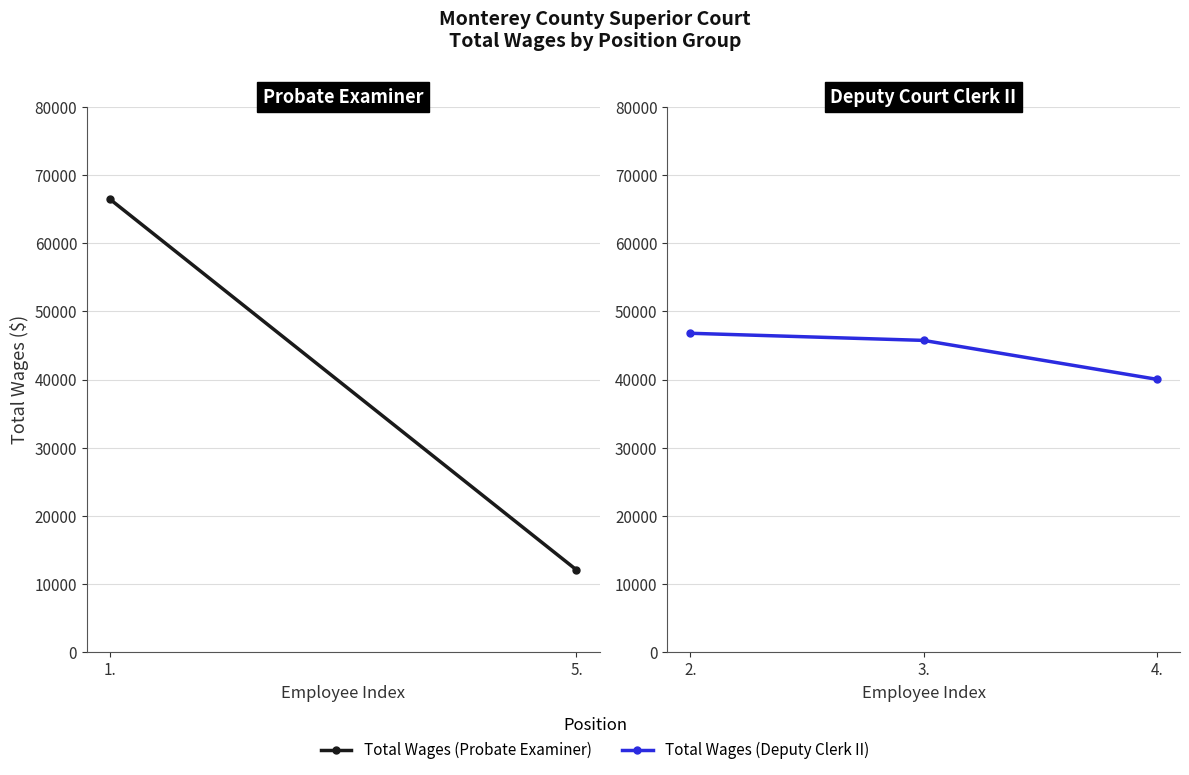

How many data points are less than 45732?

1